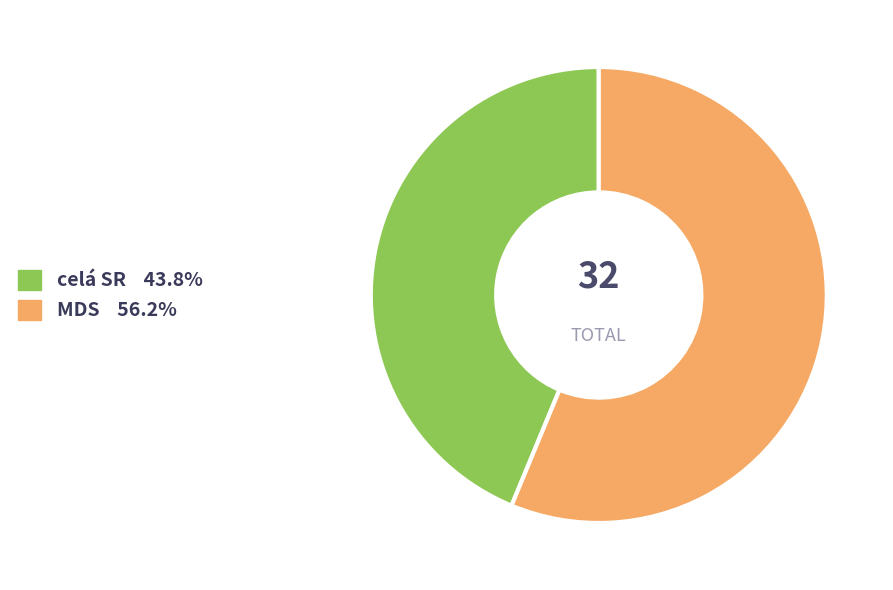

Rank the categories by value from highest to lowest.

MDS, celá SR